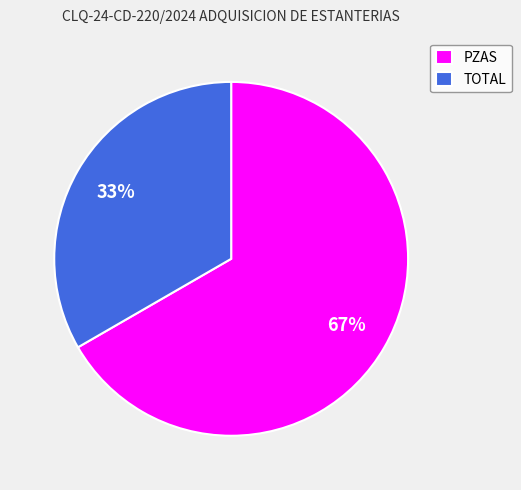

What is the ratio of the value at PZAS to the value at TOTAL?

2.0